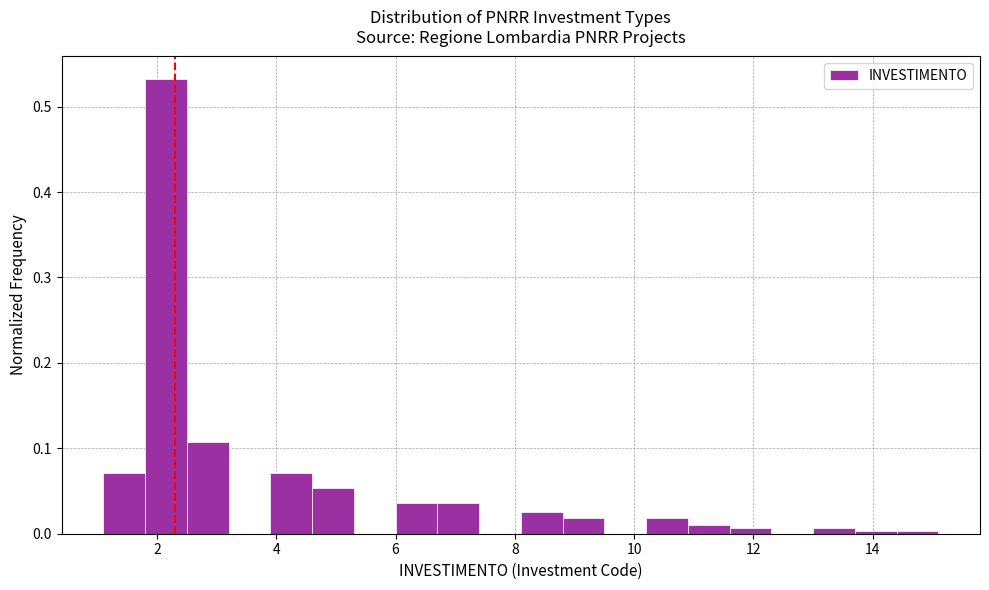

Read against the x-axis, roughly where is the centre of the tallest bar?

2.2